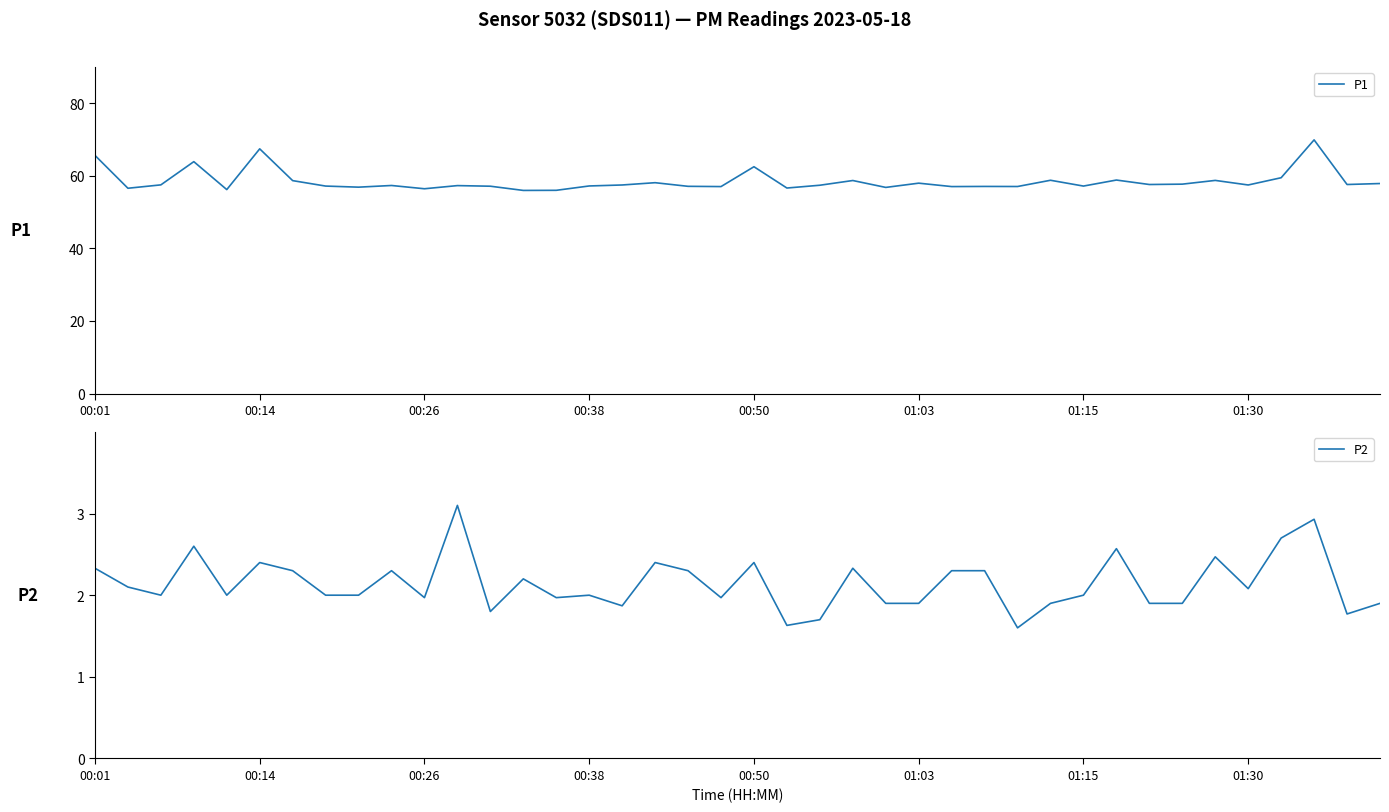

Is it true that P1 equals 56.4 at 00:26?

True